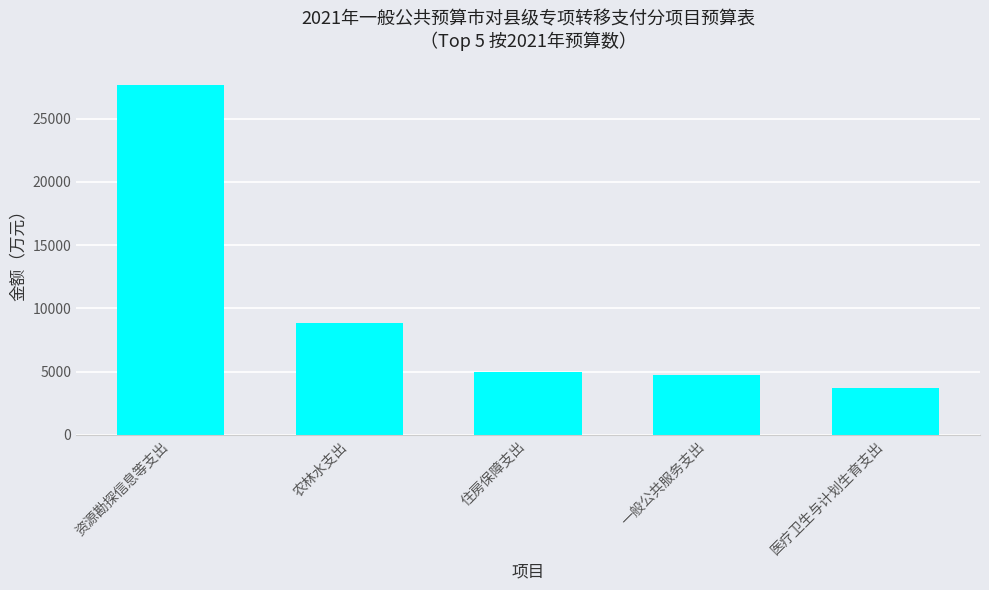

What position from the right is 资源勘探信息等支出?

5